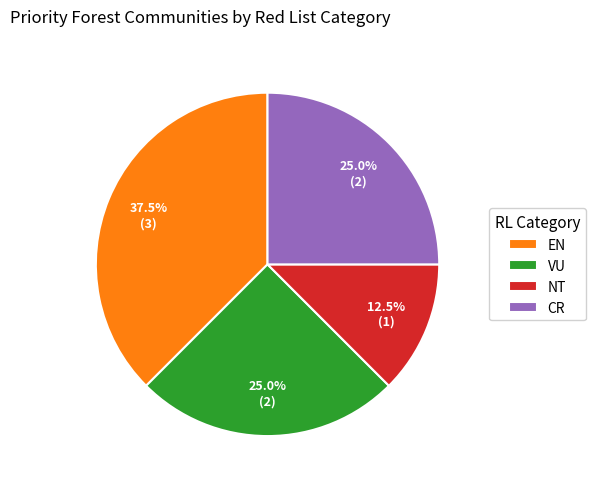

How many segments does this pie chart have?

4